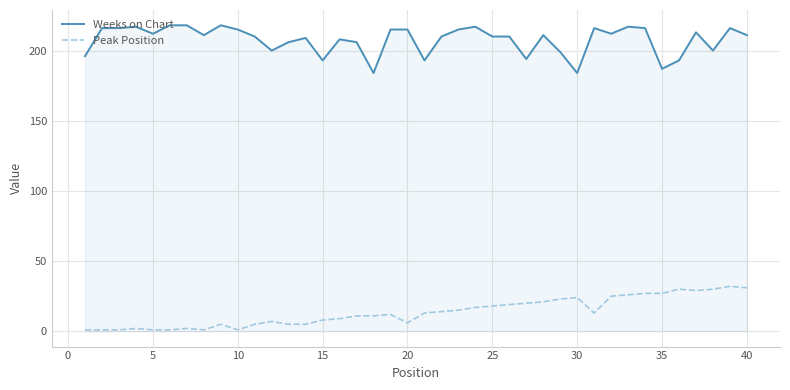

Which series has the largest range (max minus min)?

Weeks on Chart